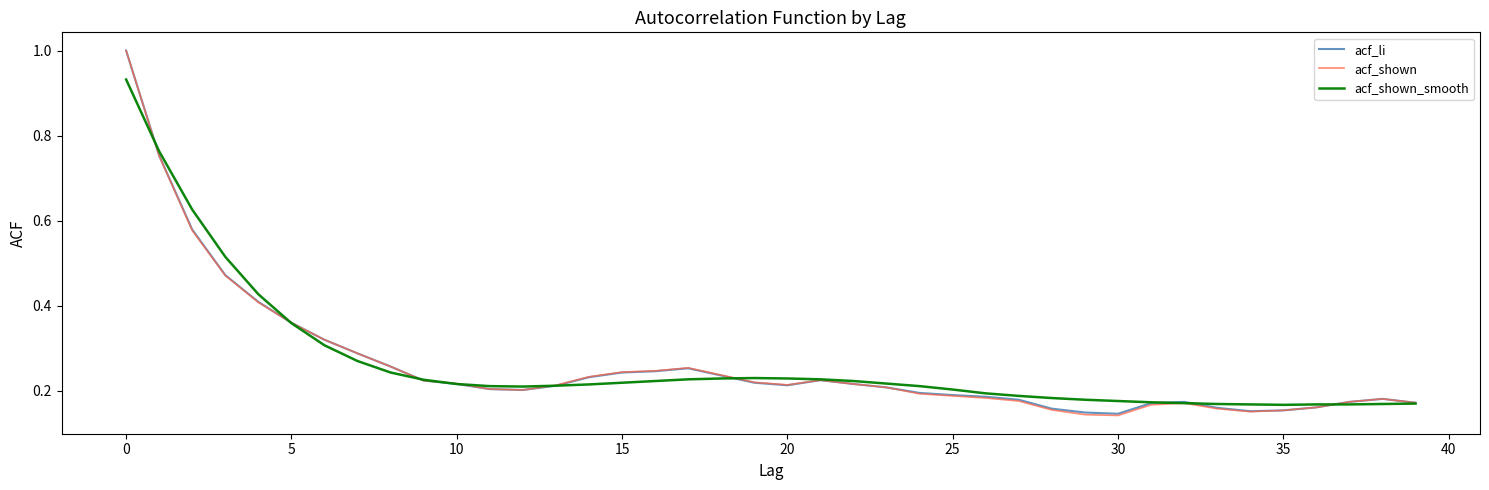

What is the highest value of the acf_li series?

1.0